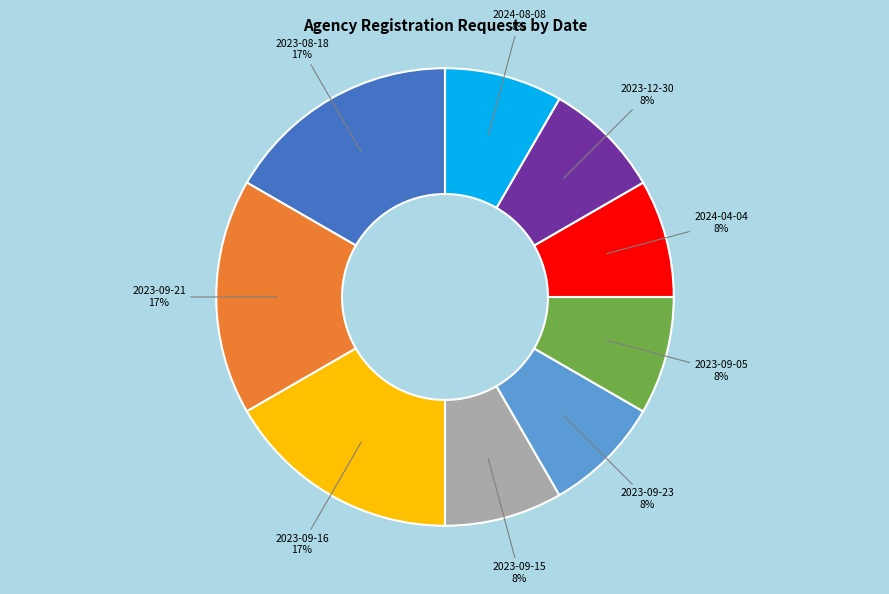

Is there any slice that represents more than half of the pie?

No